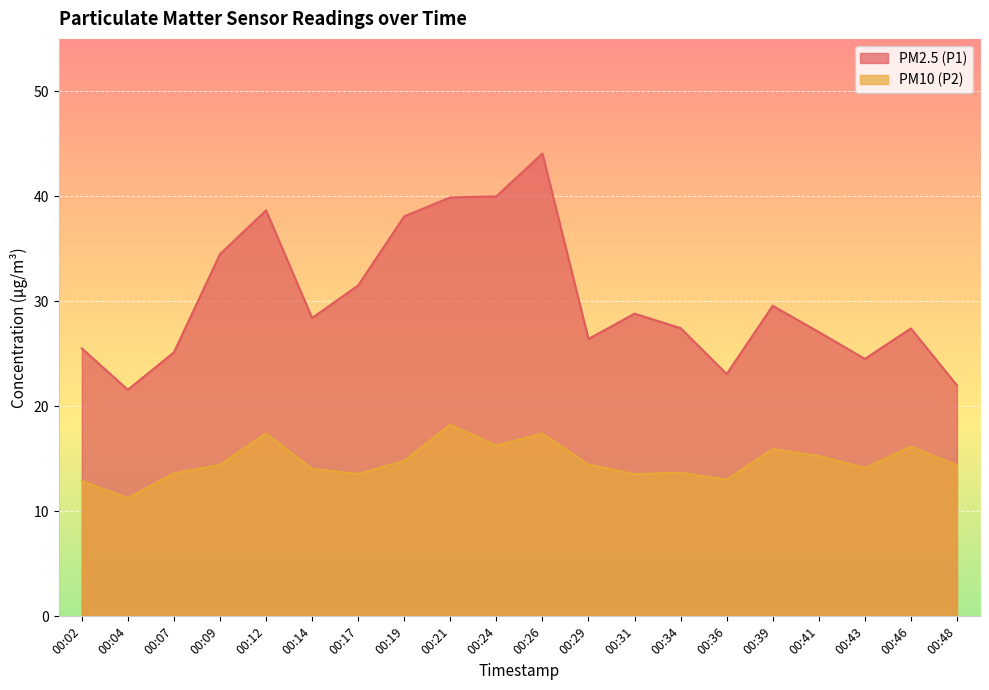

The PM10 (P2) series shows 8.3 at 00:07. True or false?

False